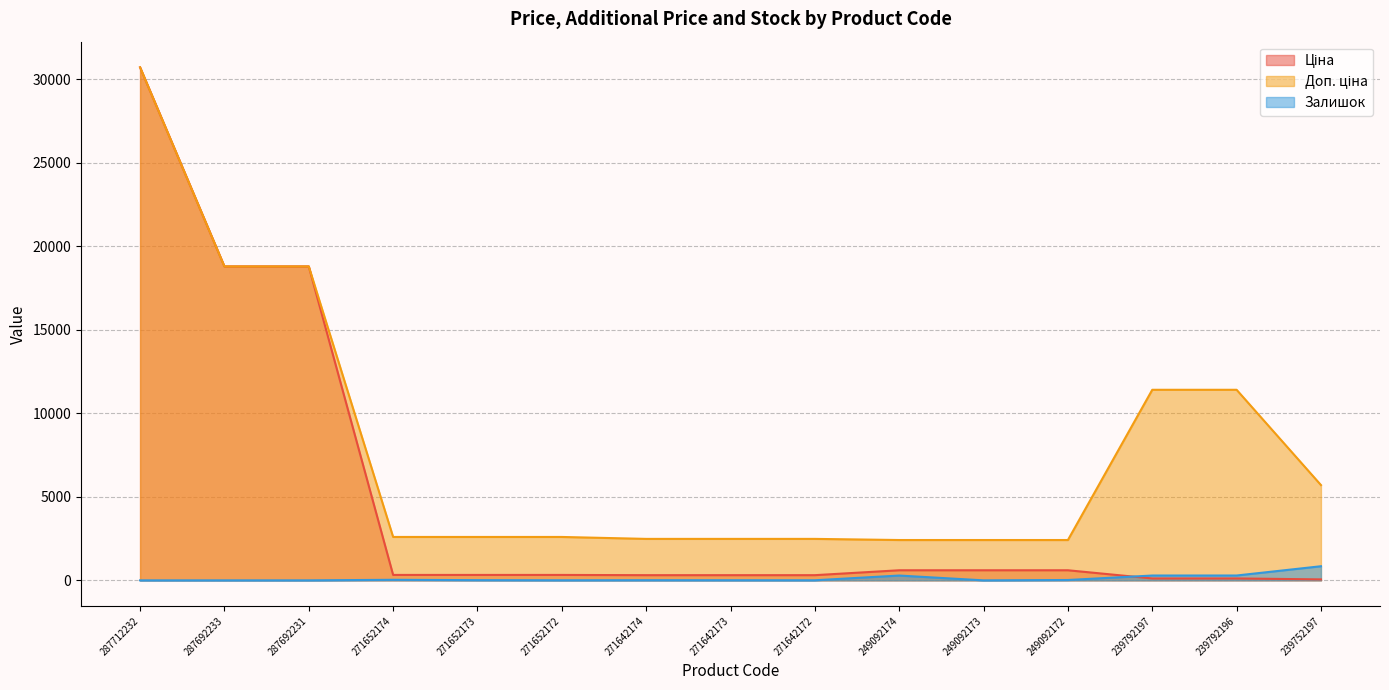

Does the chart have visible grid lines?

Yes